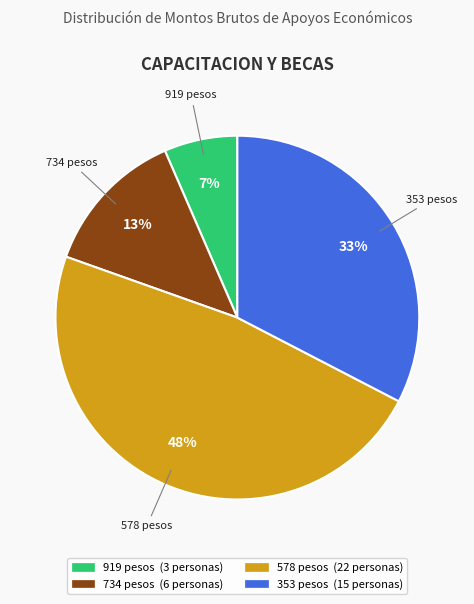

Approximately how many times larger is the value at 734 compared to 578?

0.3